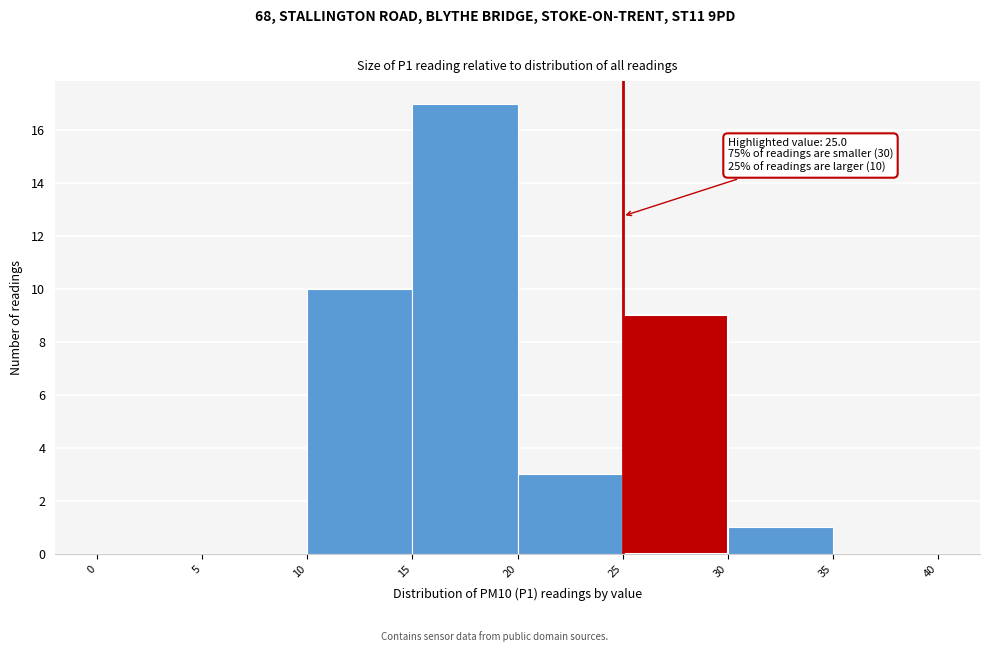

Over which range of the x-axis is the bar tallest?

15 to 20